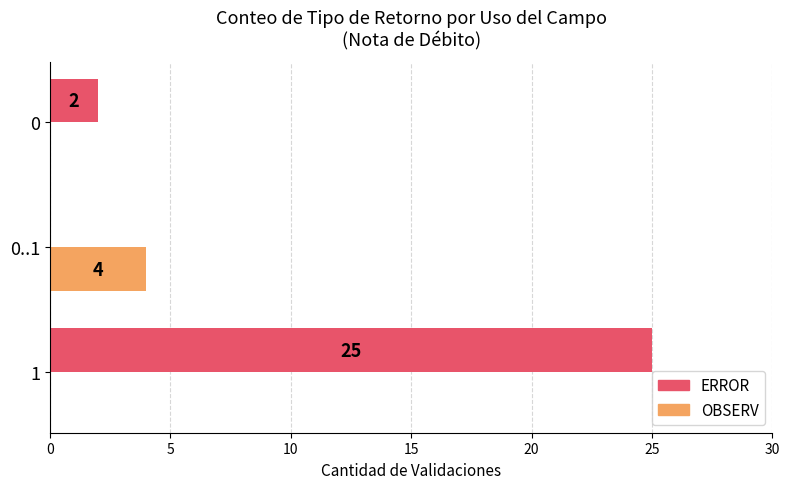

What are all the series names shown in the legend?

ERROR, OBSERV